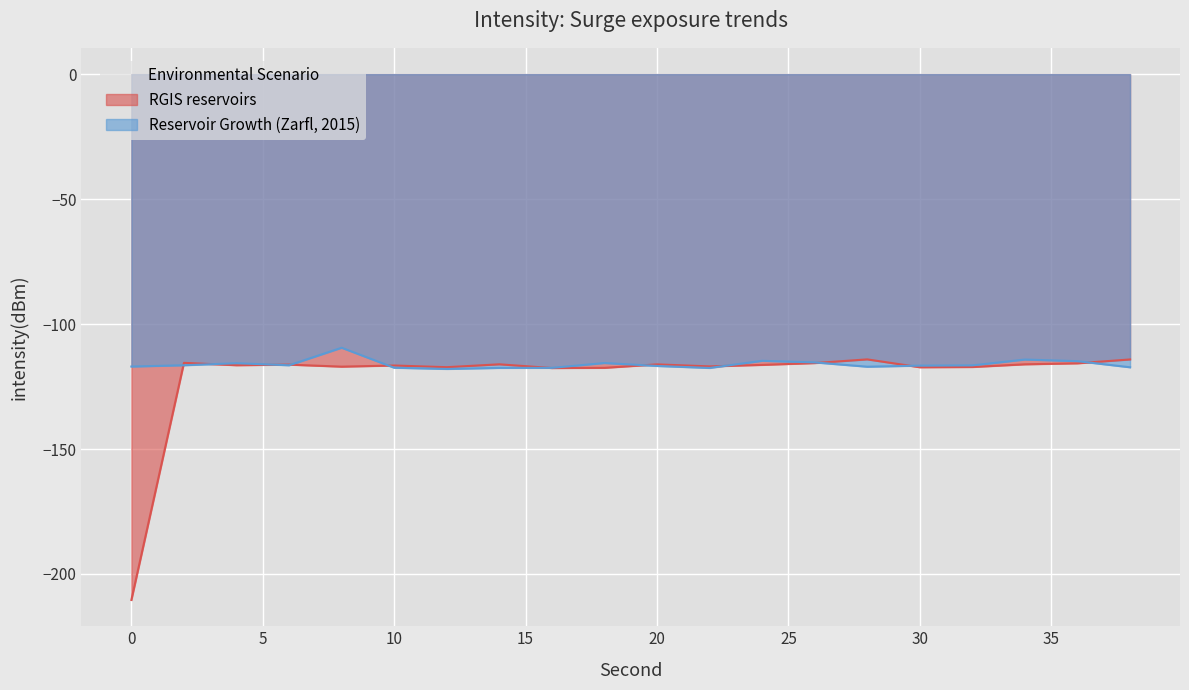

At how many categories does at least one series exceed -181?

20